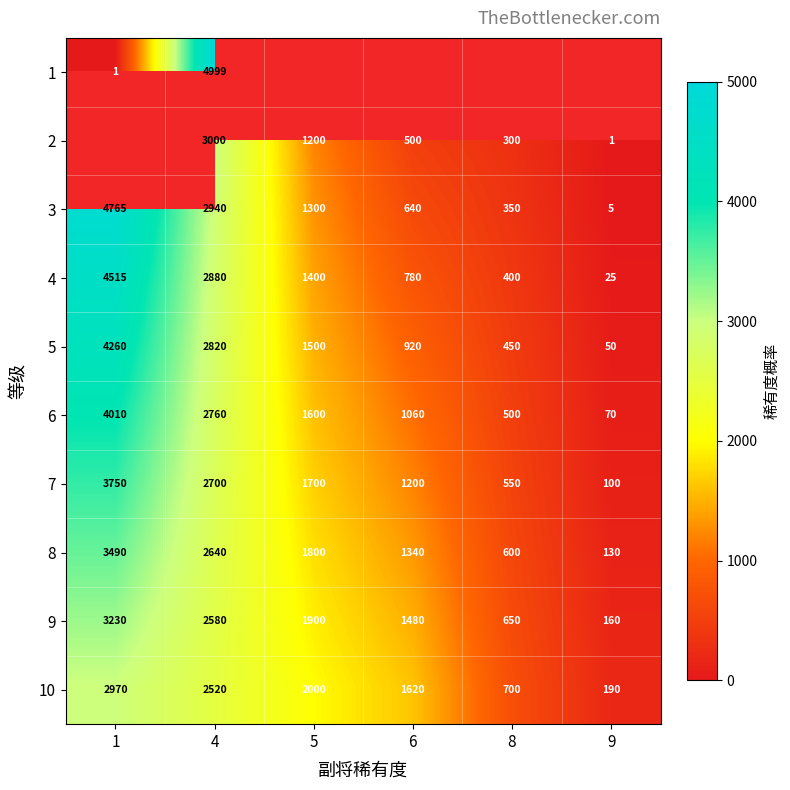

What value does the 4 series have at 4?

2880